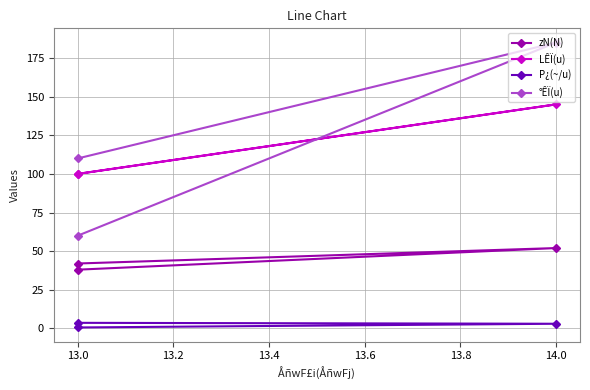

What is the smallest value displayed?

0.6